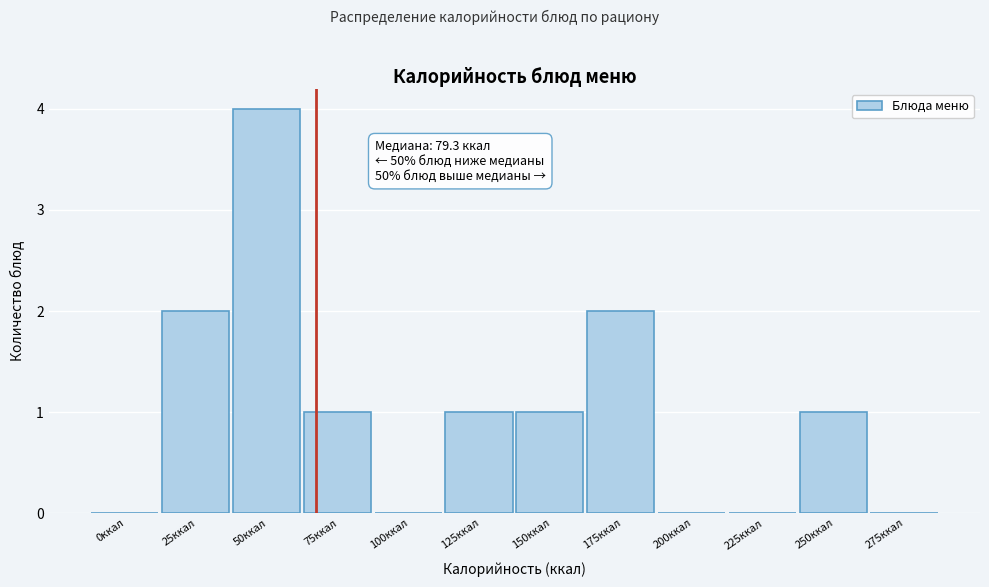

Reading left to right, transcribe all the data shown in this chart.

0ккал=0	25ккал=2	50ккал=4	75ккал=1	100ккал=0	125ккал=1	150ккал=1	175ккал=2	200ккал=0	225ккал=0	250ккал=1	275ккал=0